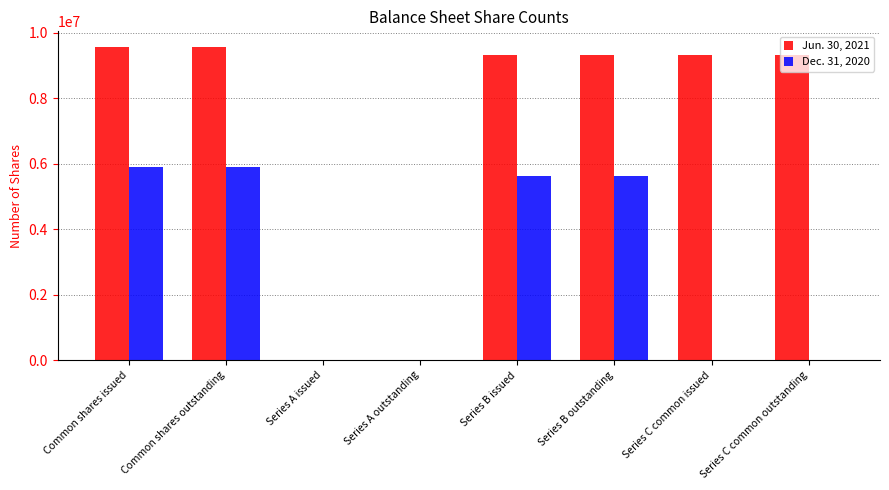

The value of Dec. 31, 2020 at Common shares issued is 9804720. True or false?

False